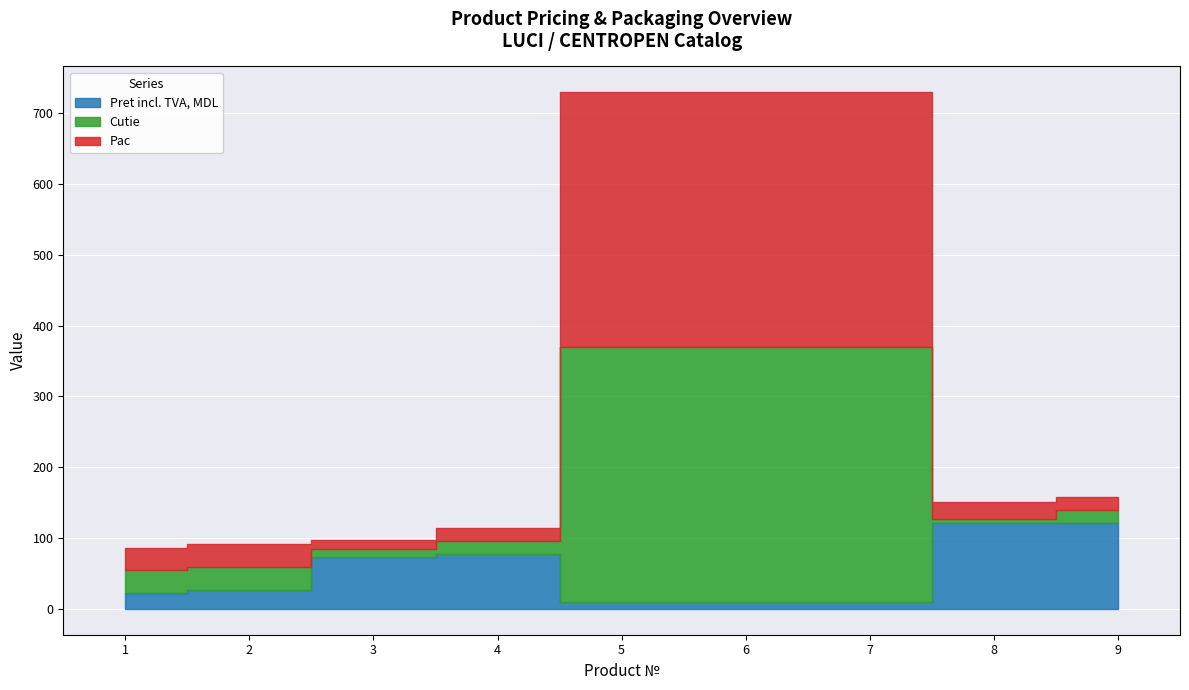

True or false: Cutie has more than 2 interior local peaks.

False